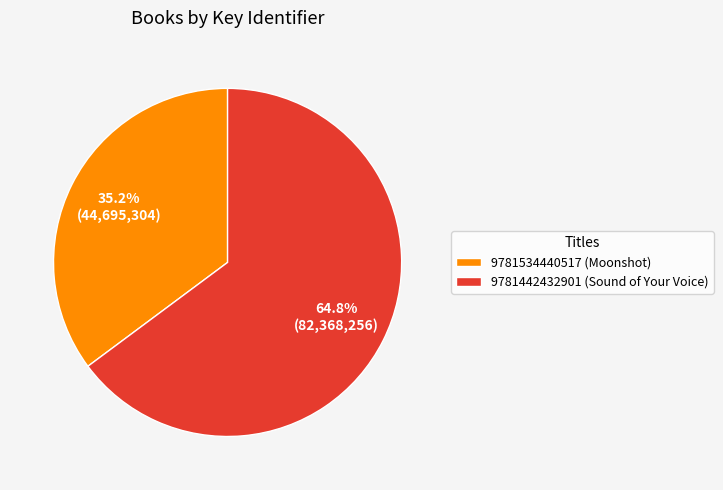

Which category has the biggest portion of the pie?

9781442432901 (Sound of Your Voice)